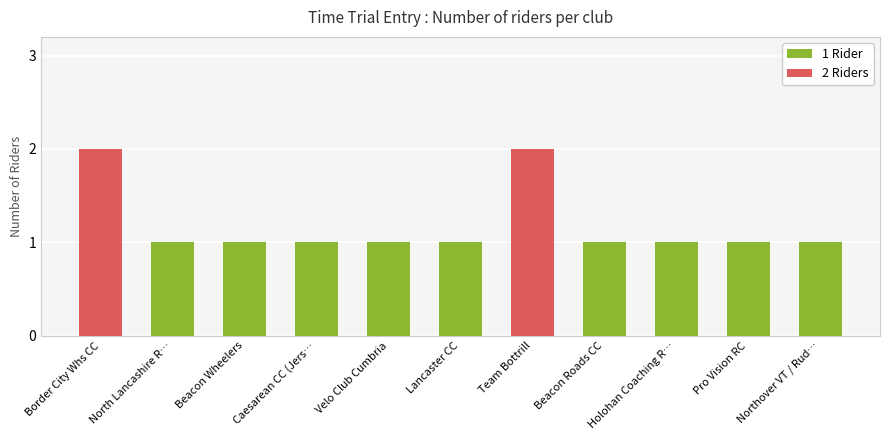

Approximately how many times larger is the value at Northover VT / Rud… compared to Caesarean CC (Jers…?

1.0